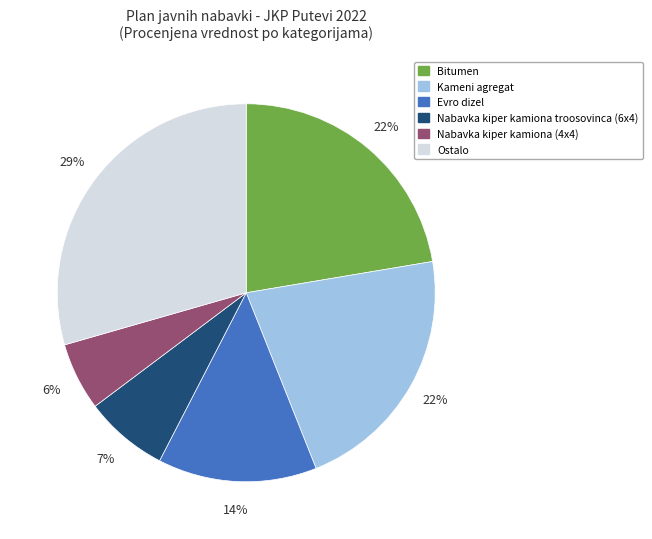

Between Nabavka kiper kamiona troosovinca (6x4) and Ostalo, which is larger?

Ostalo